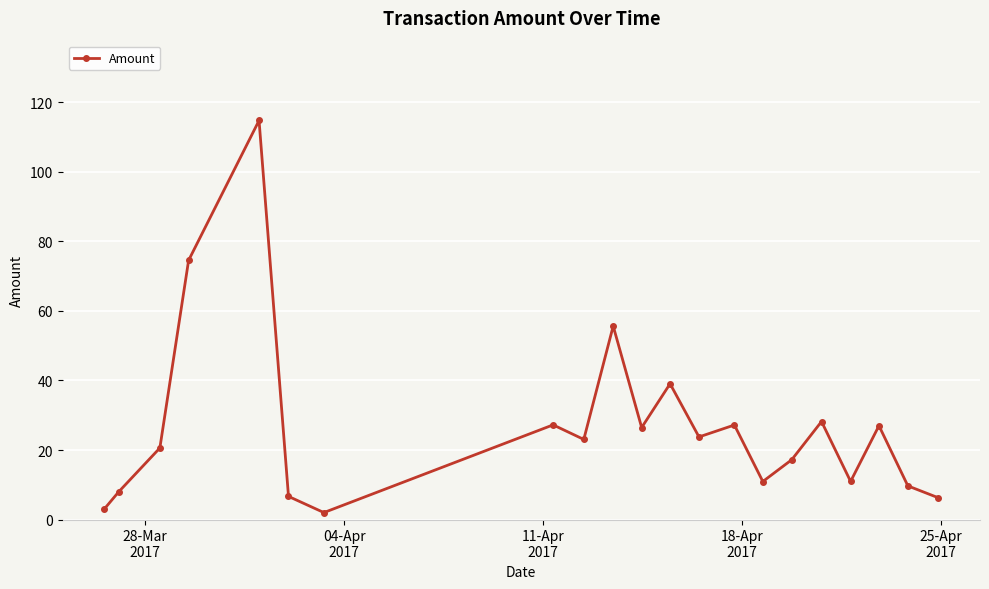

How many points are lower than both their immediate neighbors (excluding endpoints)?

6